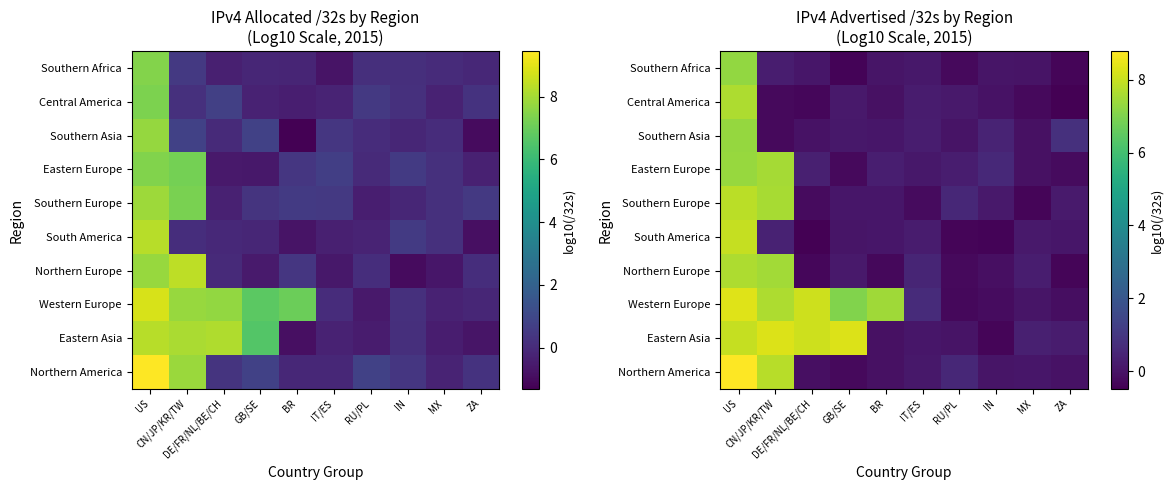

The value of Southern Asia at MX is -0.1. True or false?

True